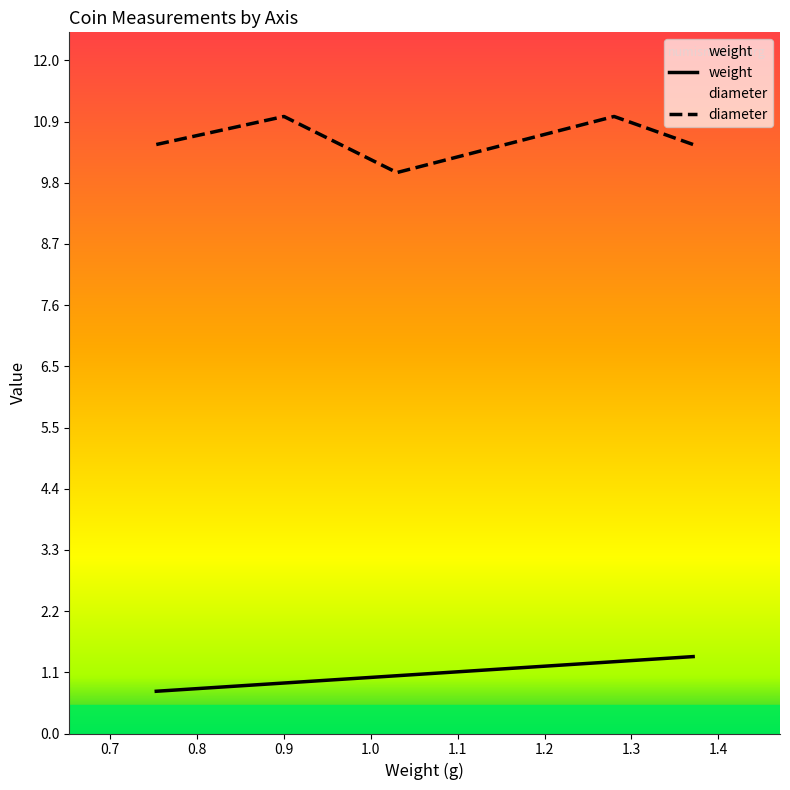

True or false: weight and diameter intersect in this chart.

False